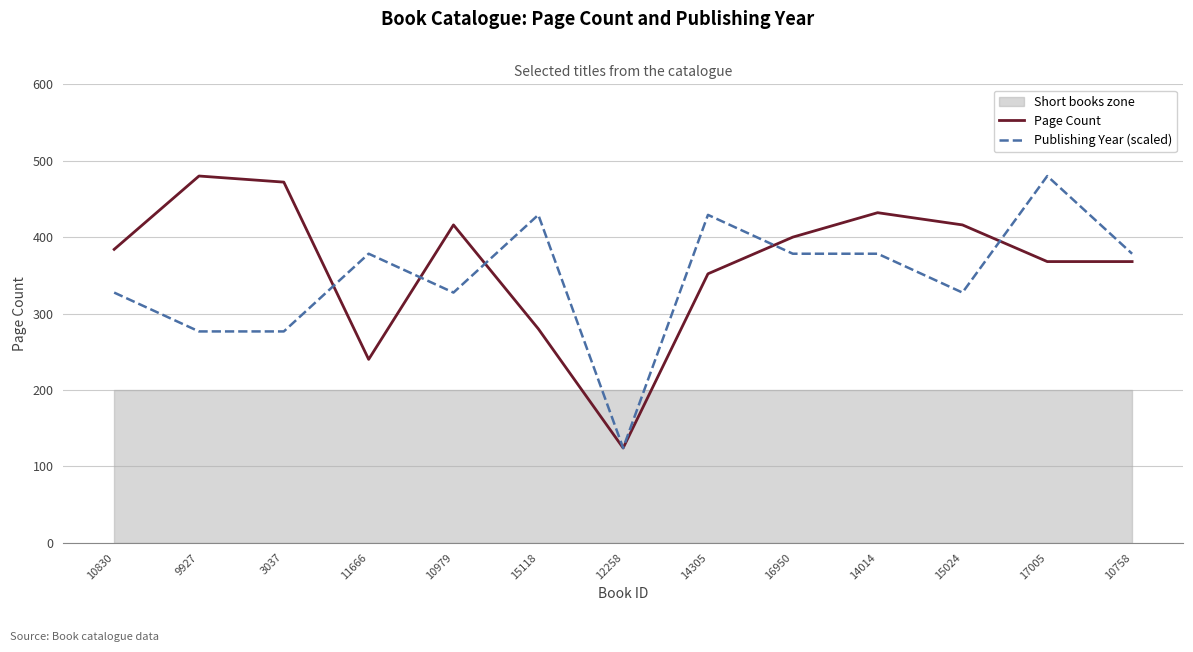

Is the value of Publishing Year (scaled) at 10979 greater than the value of Page Count at 15024?

No